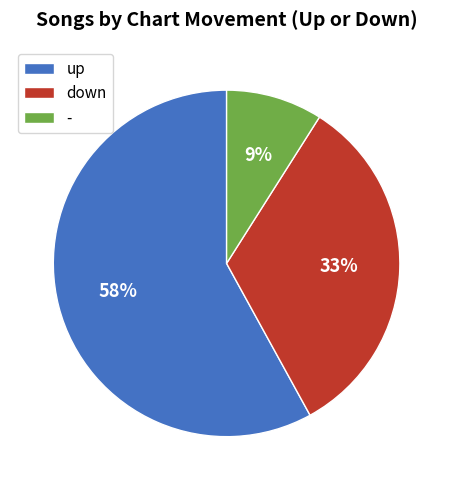

Combined, do - and up account for over 50%?

Yes